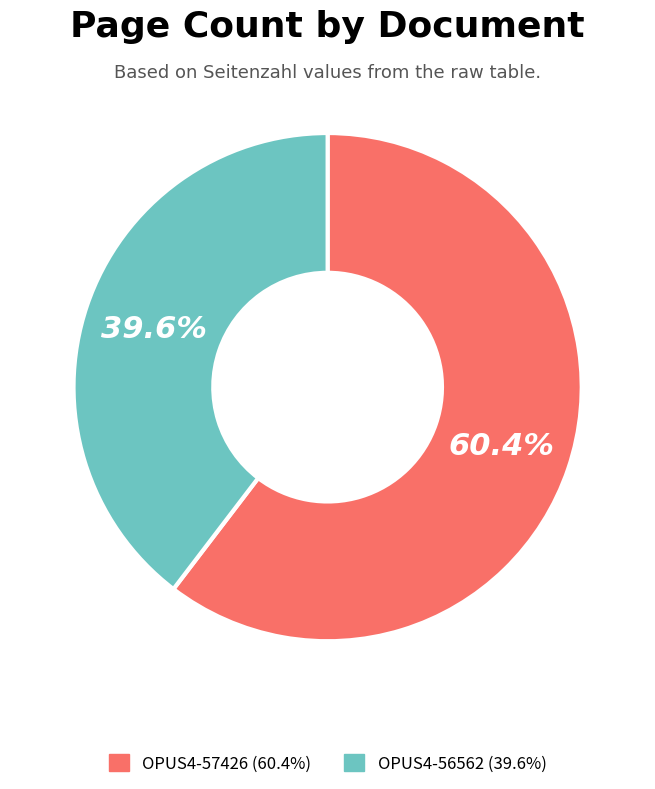

To the nearest percent, what is the average slice percentage?

50%